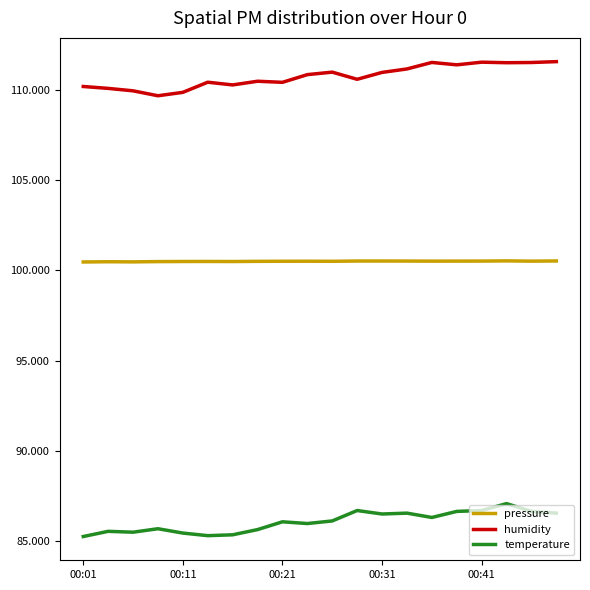

True or false: temperature and pressure intersect in this chart.

False